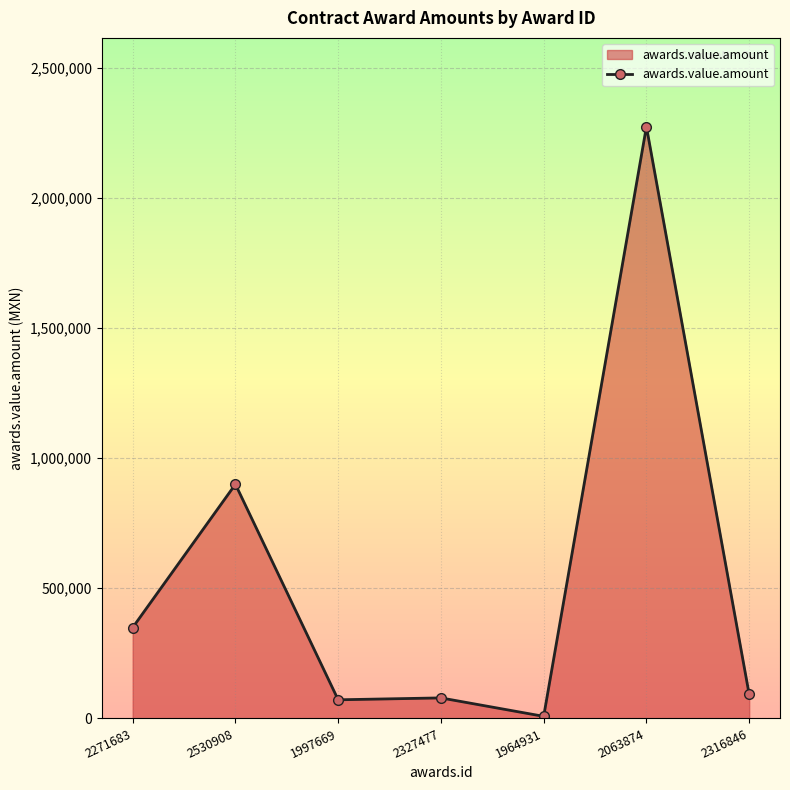

True or false: the data has more than 0 interior local peaks.

True